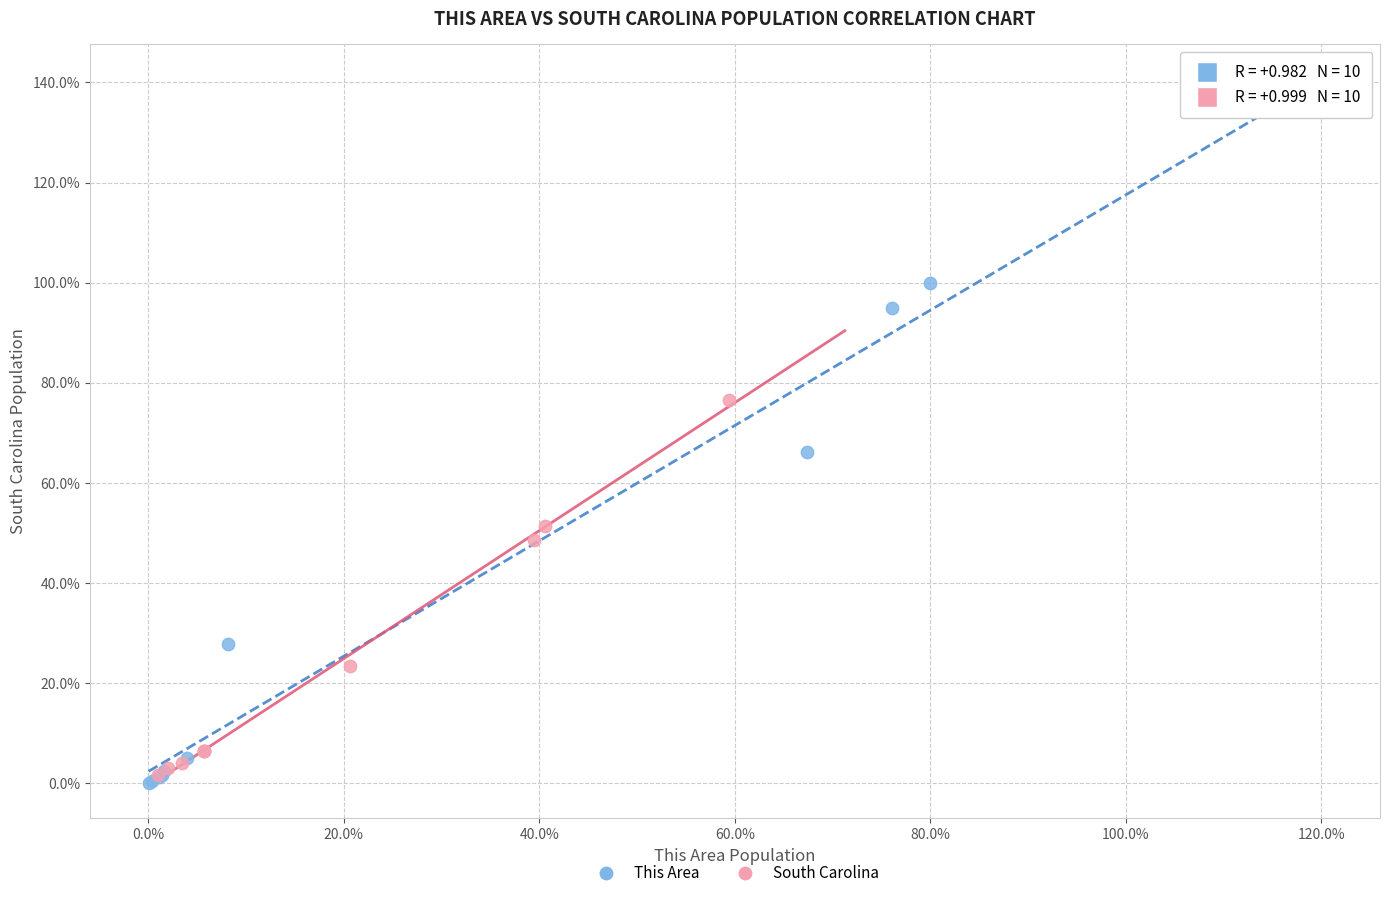

What are all the series names shown in the legend?

This Area, South Carolina